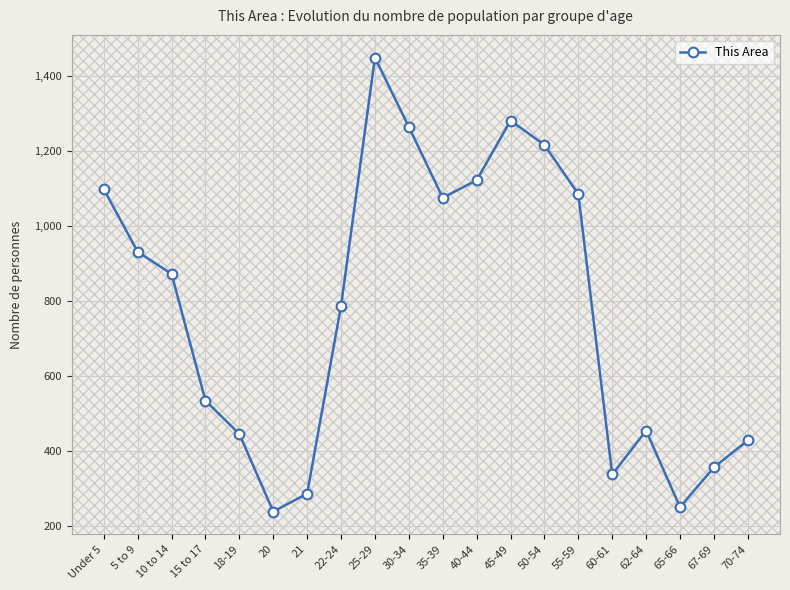

At which category does the data reach its first local valley?

20